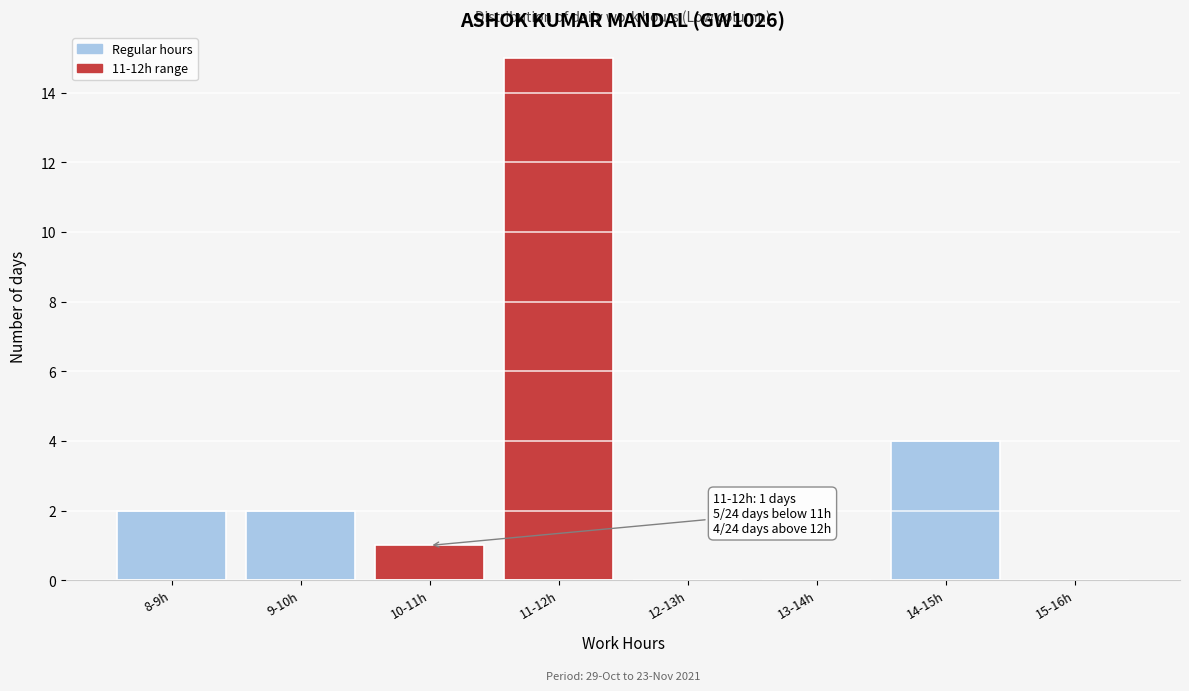

Reading left to right, transcribe all the data shown in this chart.

8-9h=2	9-10h=2	10-11h=1	11-12h=15	12-13h=0	13-14h=0	14-15h=4	15-16h=0